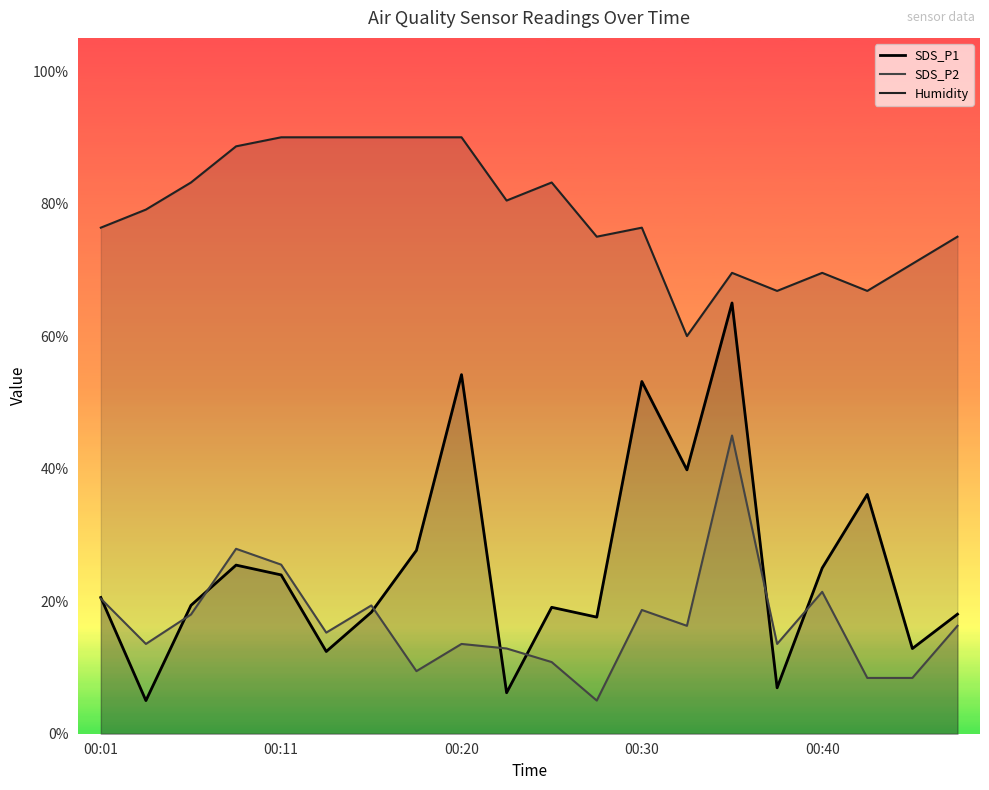

What is the maximum value for Humidity?

90.0